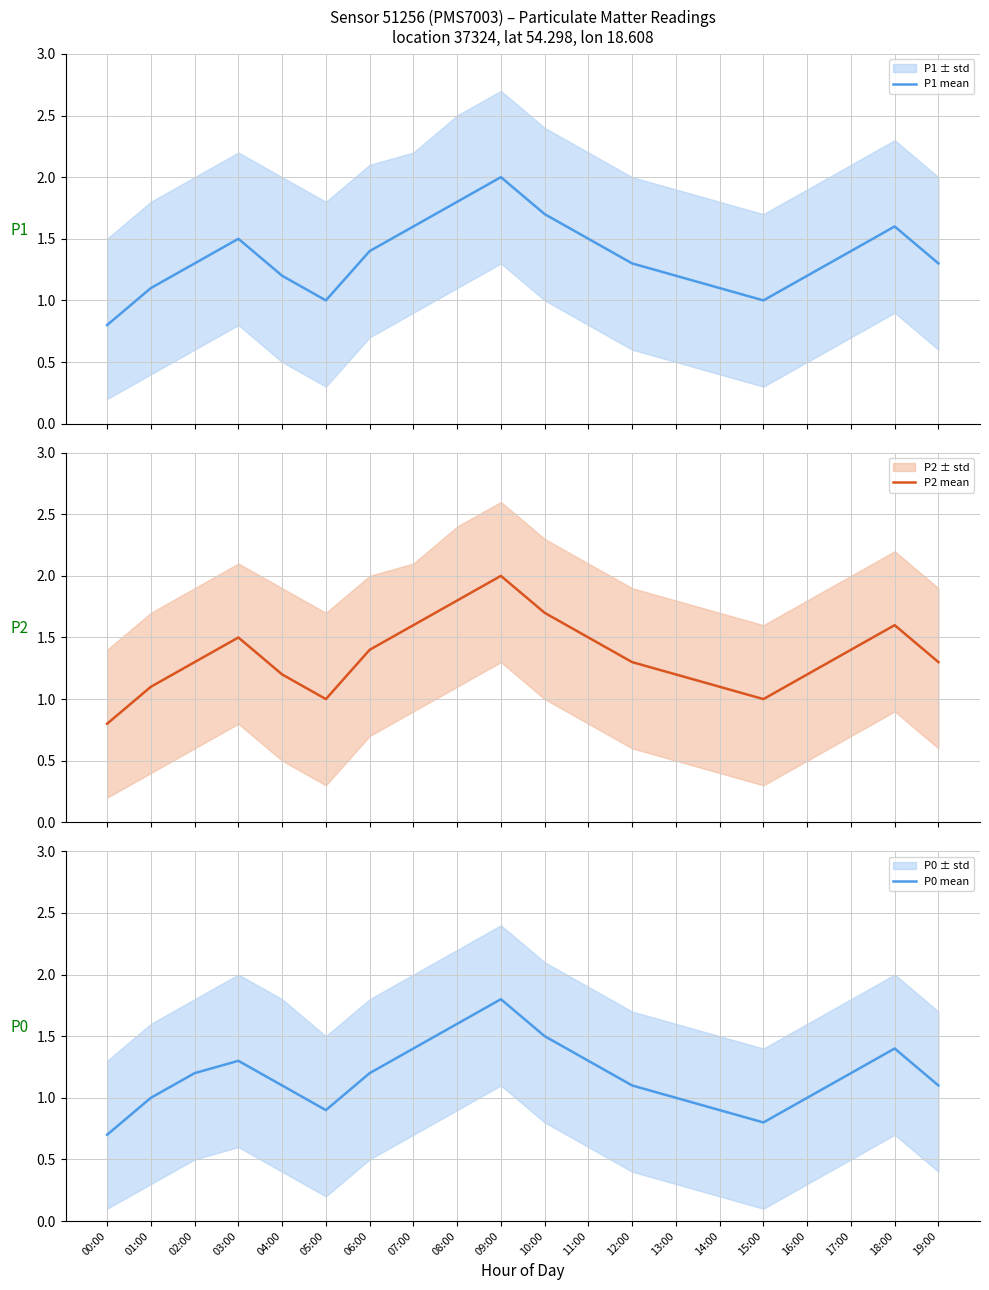

How many values in the P0 mean series exceed 1?

13